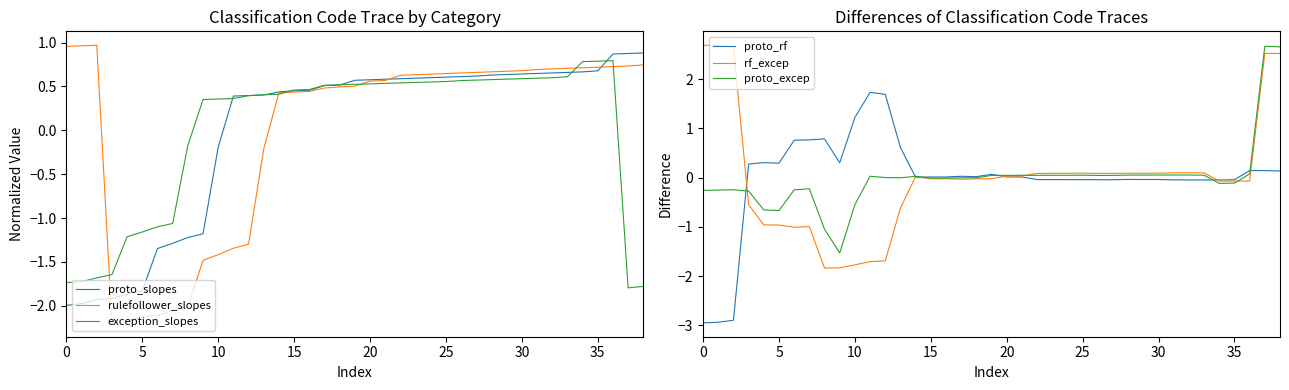

How many values in the exception_slopes series exceed 0?

28